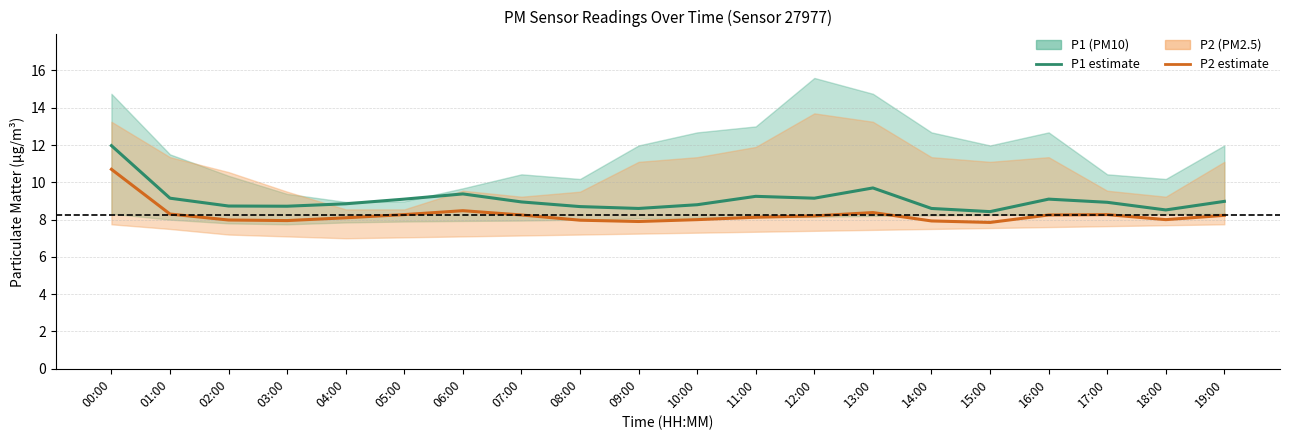

Reading right to left, extract all data points from this chart.

P1 (estimate): 19:00=9.0	18:00=8.5	17:00=8.9	16:00=9.1	15:00=8.4	14:00=8.6	13:00=9.7	12:00=9.2	11:00=9.2	10:00=8.8	09:00=8.6	08:00=8.7	07:00=8.9	06:00=9.4	05:00=9.1	04:00=8.8	03:00=8.7	02:00=8.7	01:00=9.2	00:00=12.0
P2 (estimate): 19:00=8.2	18:00=8.0	17:00=8.3	16:00=8.2	15:00=7.8	14:00=7.9	13:00=8.4	12:00=8.2	11:00=8.1	10:00=8.0	09:00=7.9	08:00=8.0	07:00=8.2	06:00=8.5	05:00=8.3	04:00=8.1	03:00=8.0	02:00=8.0	01:00=8.3	00:00=10.7